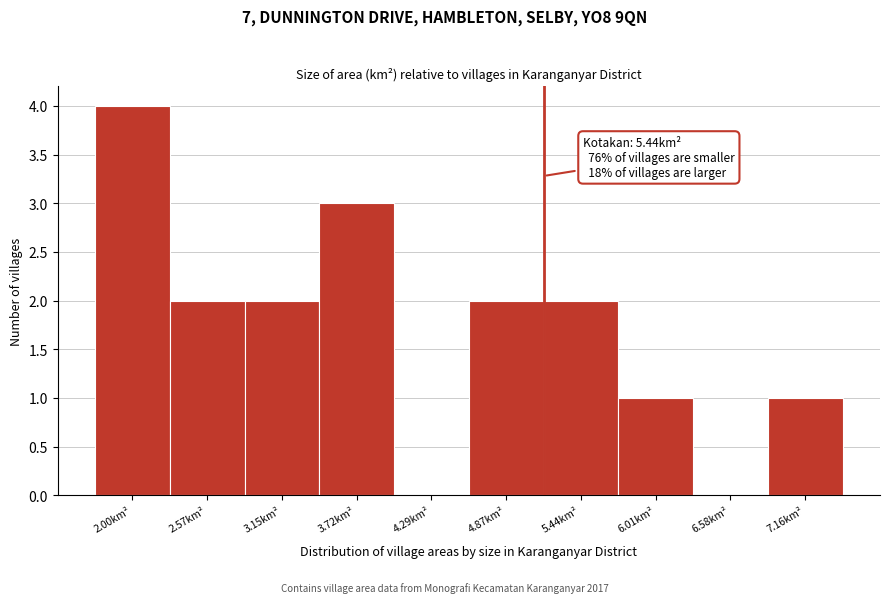

Reading right to left, list all the values displayed in this chart.

7.16km²=1	6.58km²=0	6.01km²=1	5.44km²=2	4.87km²=2	4.29km²=0	3.72km²=3	3.15km²=2	2.57km²=2	2.00km²=4